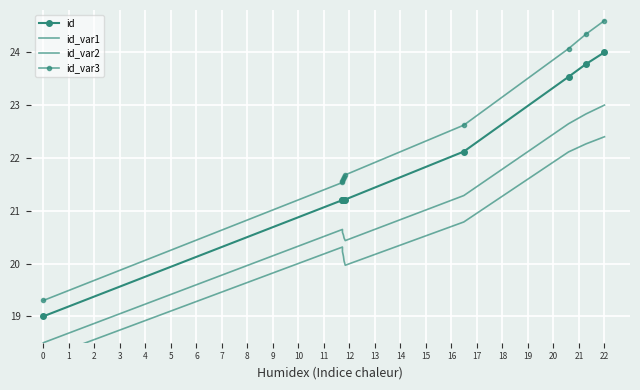

What is the value of the id_var2 point at the 6th from the left?

20.0